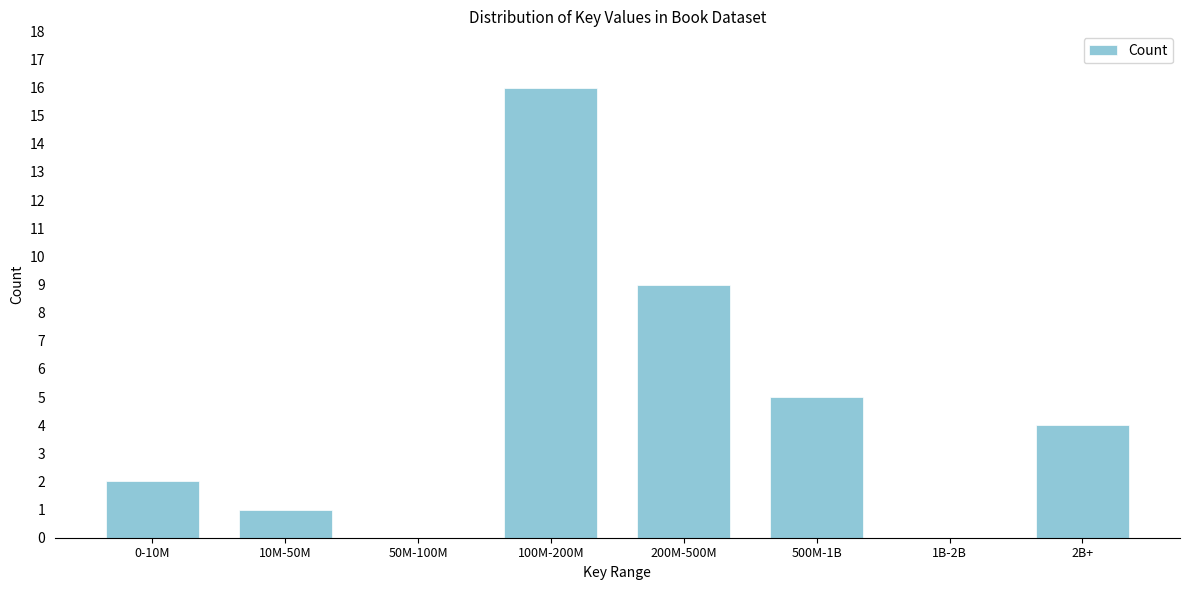

Reading left to right, transcribe all the data shown in this chart.

0-10M=2	10M-50M=1	50M-100M=0	100M-200M=16	200M-500M=9	500M-1B=5	1B-2B=0	2B+=4